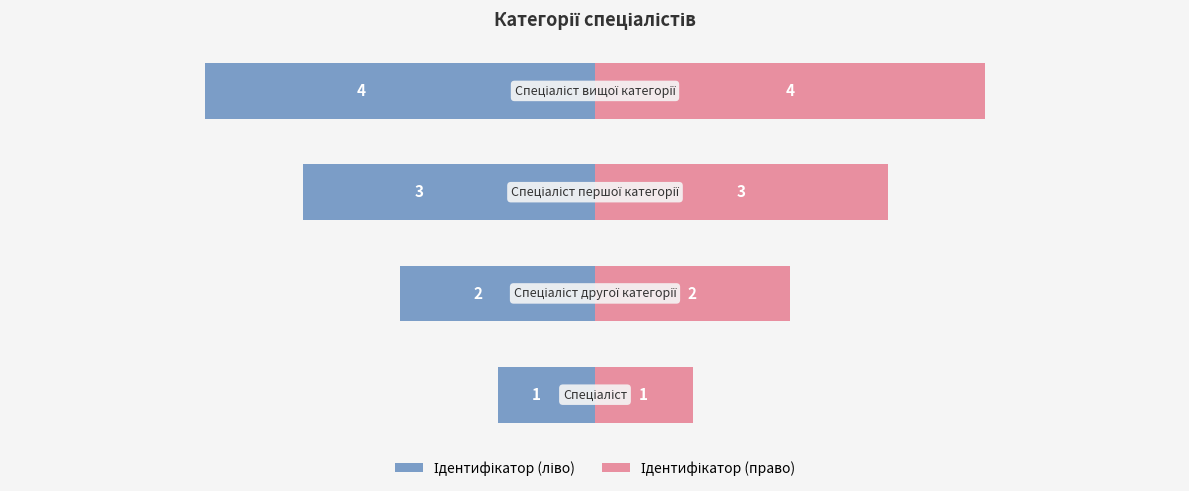

What is the value of the Ідентифікатор (право) bar at the 4th from the left?

4